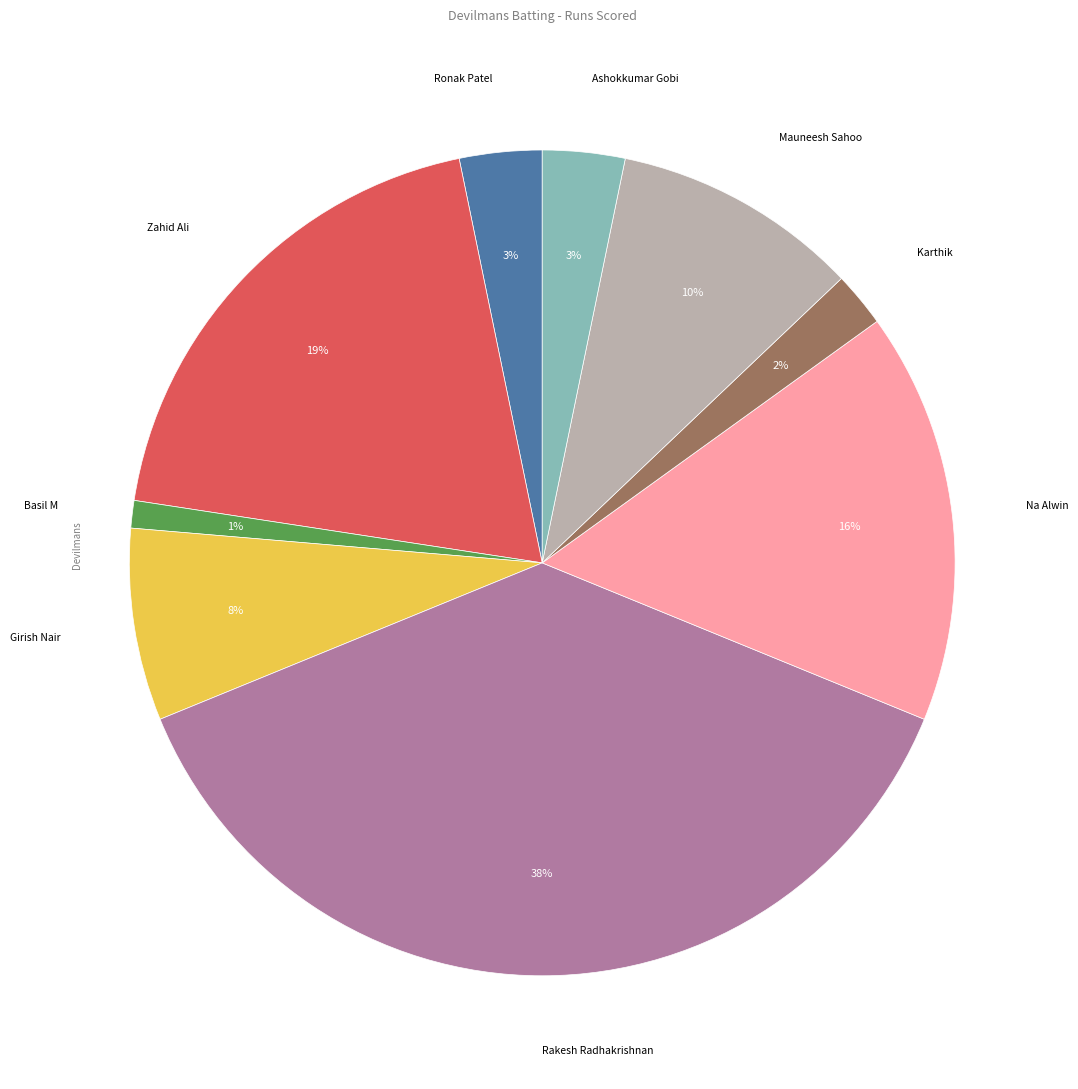

Which slice is the largest?

Rakesh Radhakrishnan